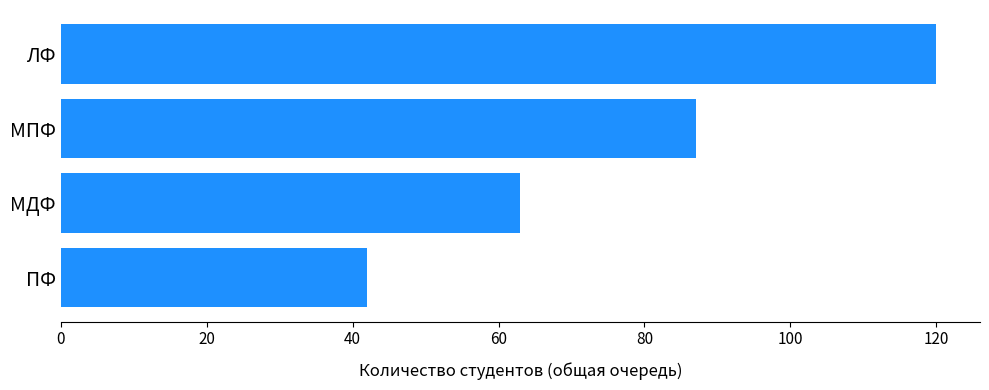

Reading bottom to top, what are all the values shown in this chart?

ПФ=42	МДФ=63	МПФ=87	ЛФ=120